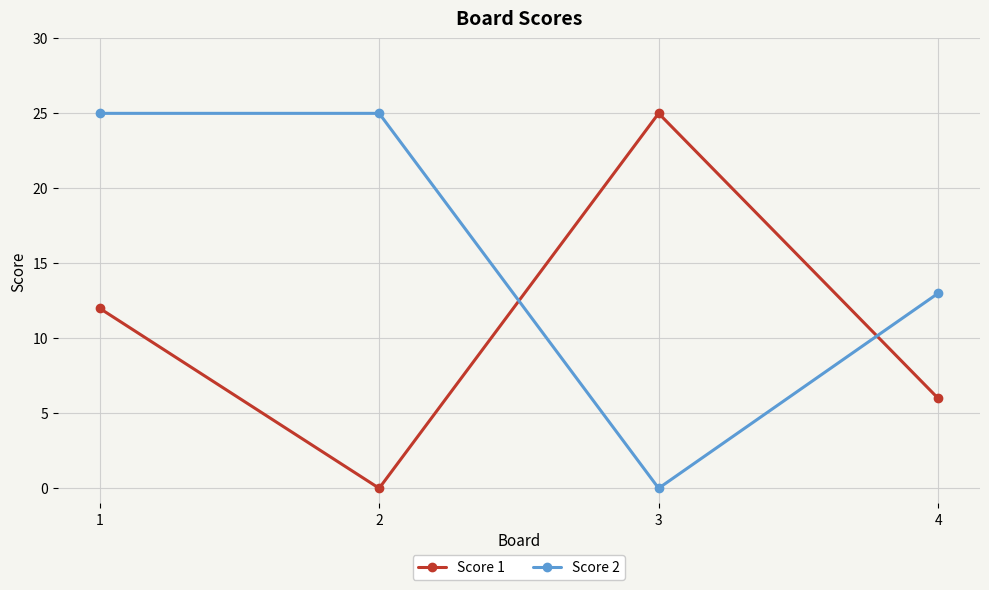

In Score 1, how many points are lower than both neighbors (excluding endpoints)?

1